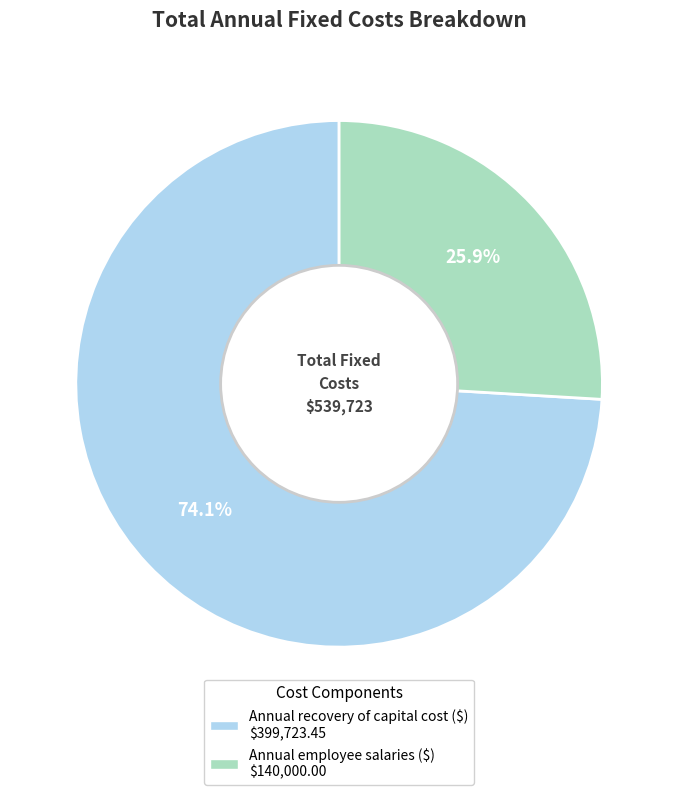

Rank the categories by value from highest to lowest.

Annual recovery of capital cost, Annual employee salaries